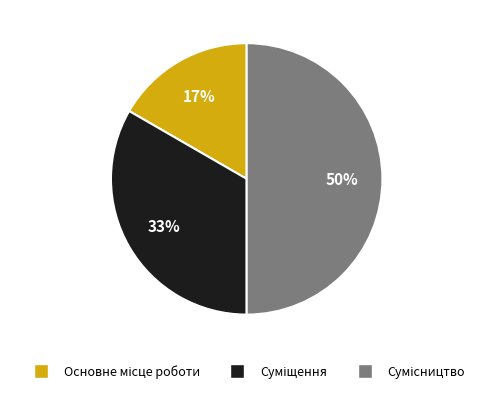

To the nearest percent, what is the difference between the largest and smallest slice percentages?

33%